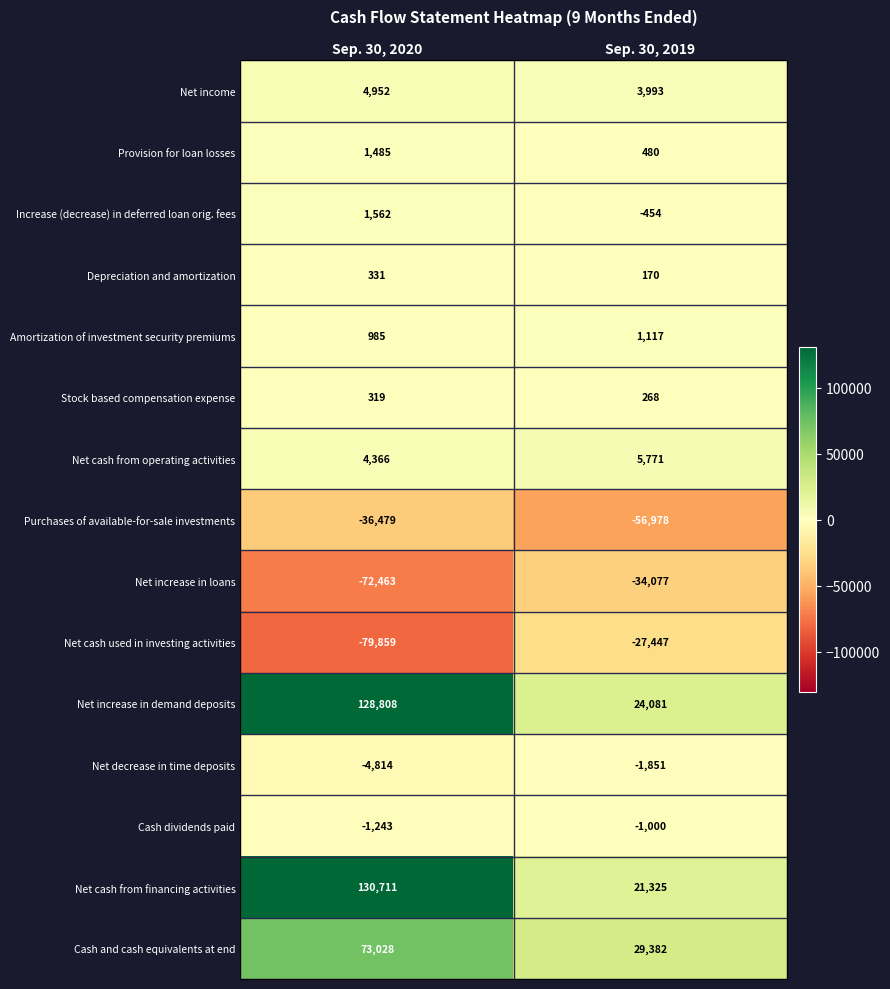

Which label corresponds to the smallest value in the chart?

Sep. 30, 2020